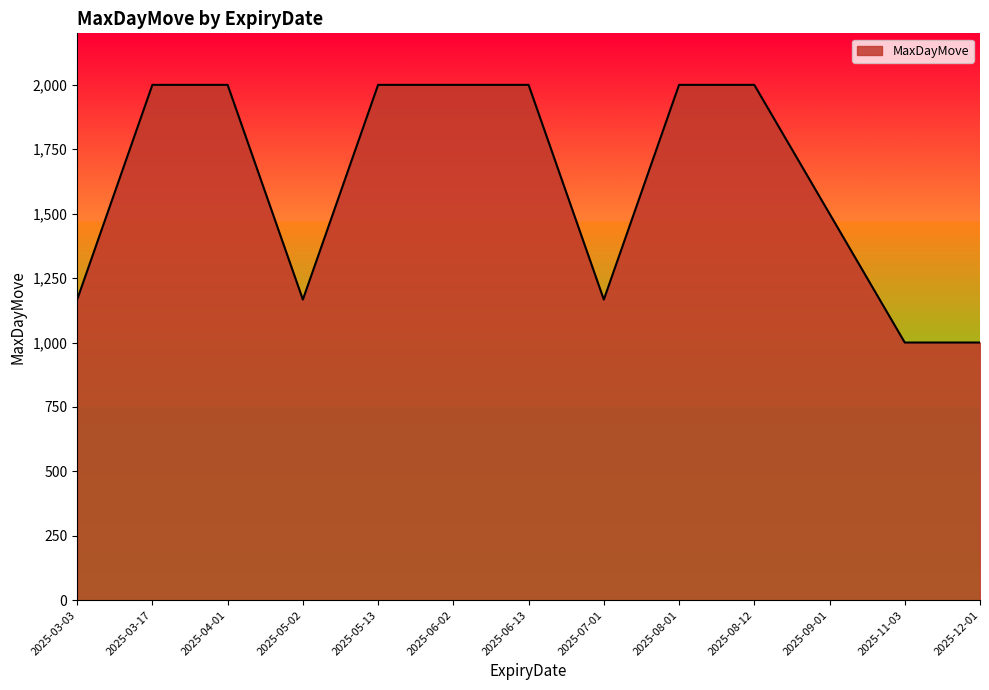

Is it true that the value at 2025-05-13 is 1022?

False